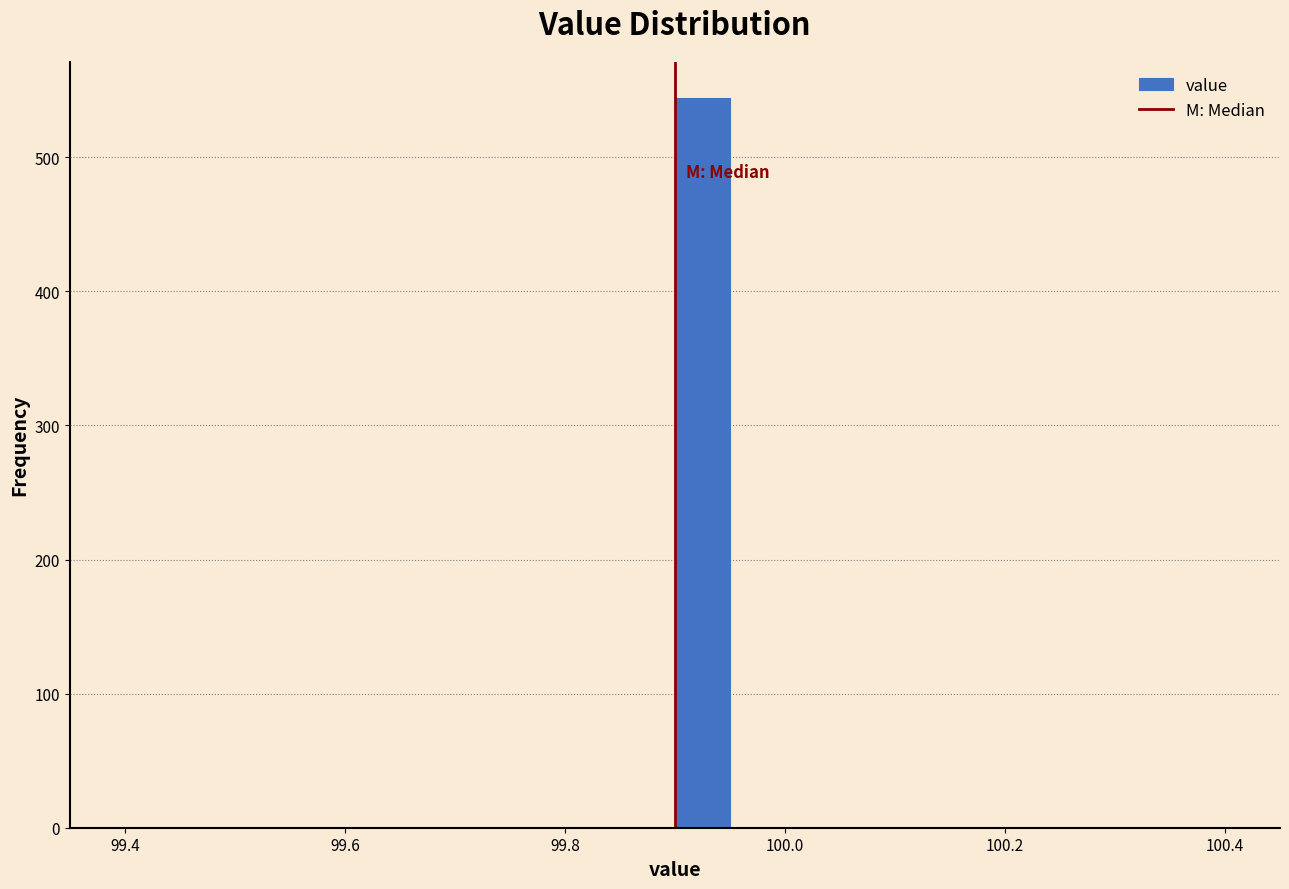

Around what value on the x-axis is the tallest bar? Give the approximate position of its centre, as read against the axis.

99.92